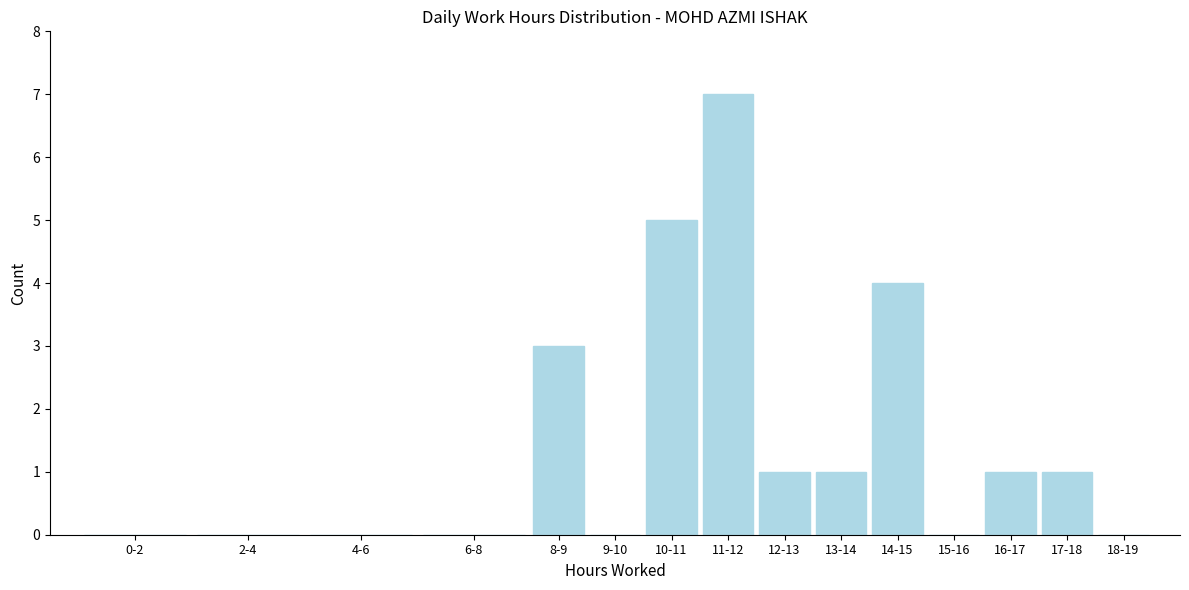

Reading left to right, extract all data points from this chart.

0-2=0	2-4=0	4-6=0	6-8=0	8-9=3	9-10=0	10-11=5	11-12=7	12-13=1	13-14=1	14-15=4	15-16=0	16-17=1	17-18=1	18-19=0